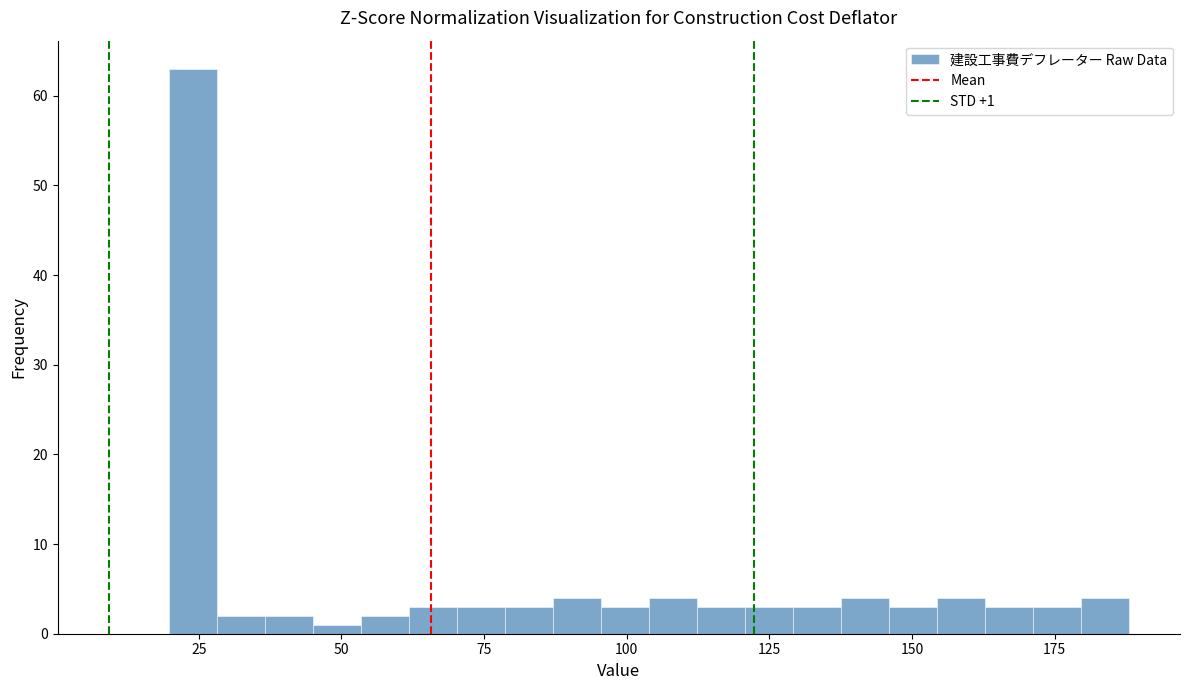

Read against the x-axis, roughly where is the centre of the tallest bar?

25